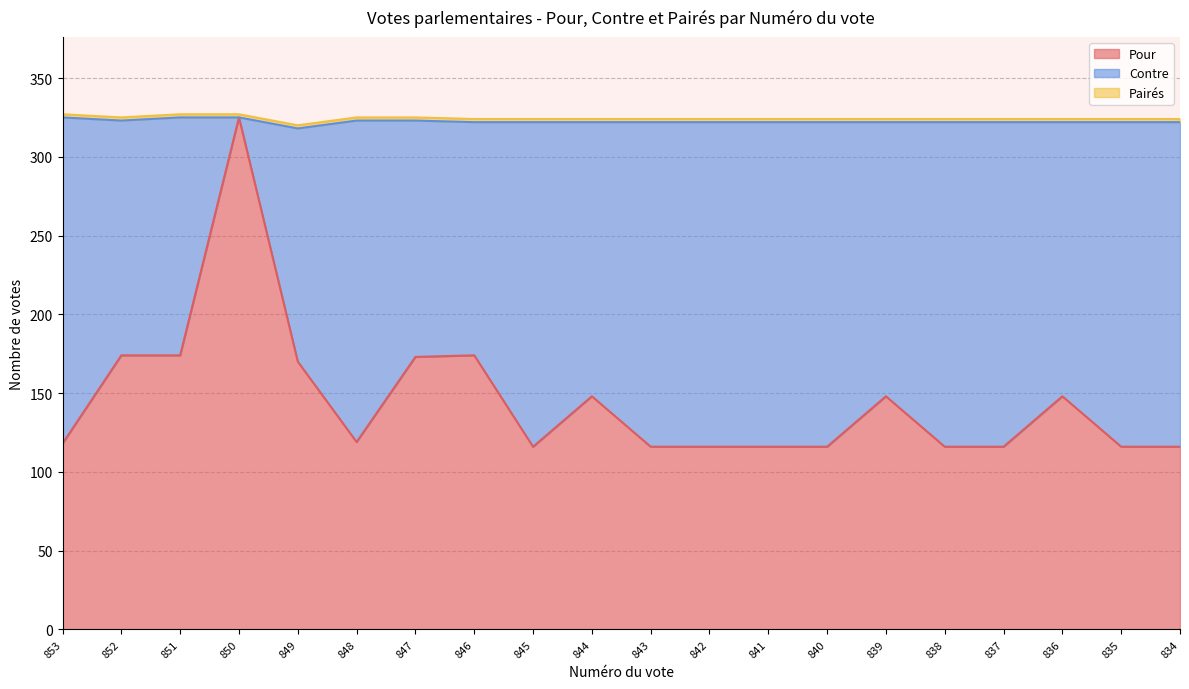

True or false: Pairés has a value of 3 at 844.

False